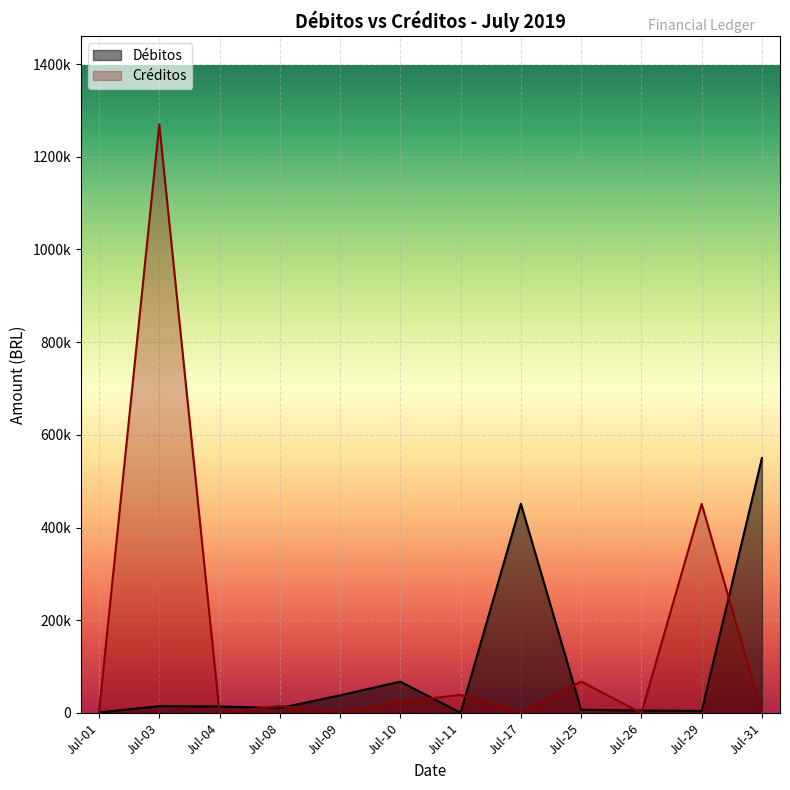

List the series in order of their peak value, highest first.

Créditos, Débitos